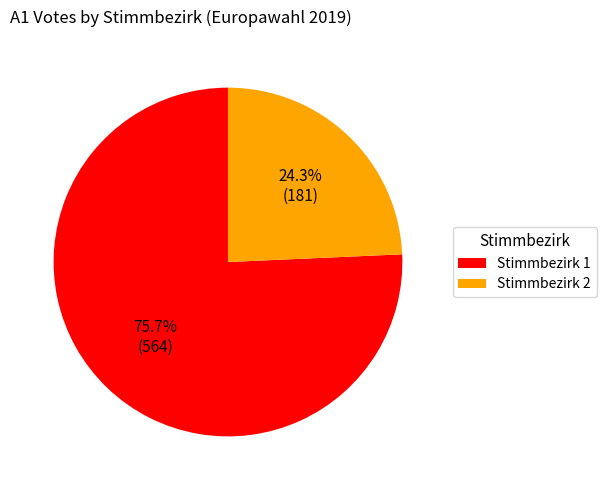

What percentage is the Stimmbezirk 2 slice, to the nearest percent?

24%